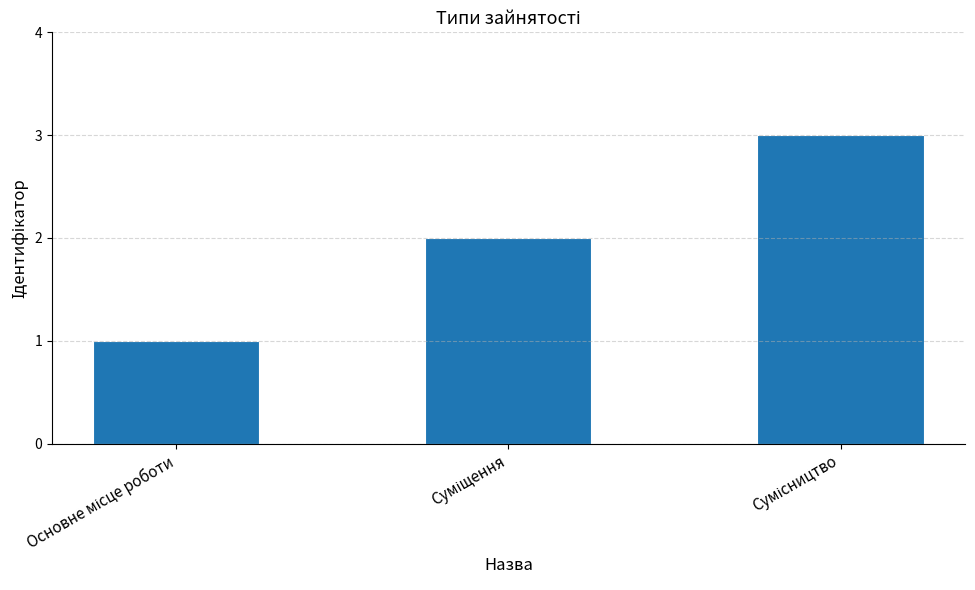

What is the maximum value shown in the chart?

3